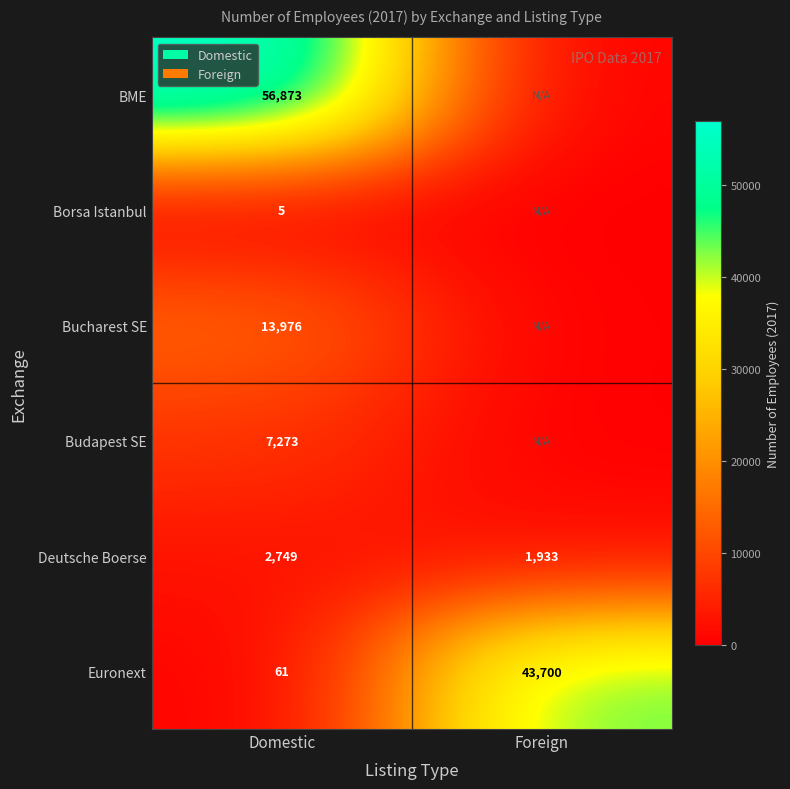

Which has a higher value, Domestic or Foreign?

Domestic